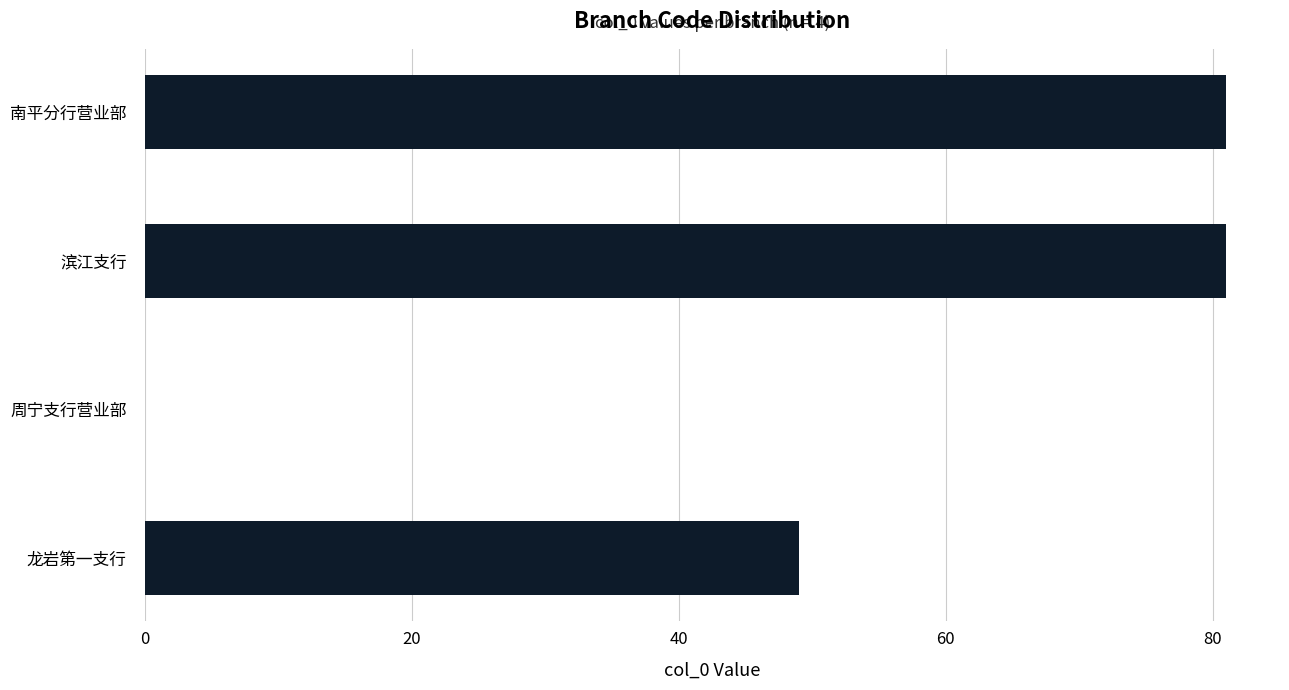

What is the change in value from 龙岩第一支行 to 南平分行营业部?

+32